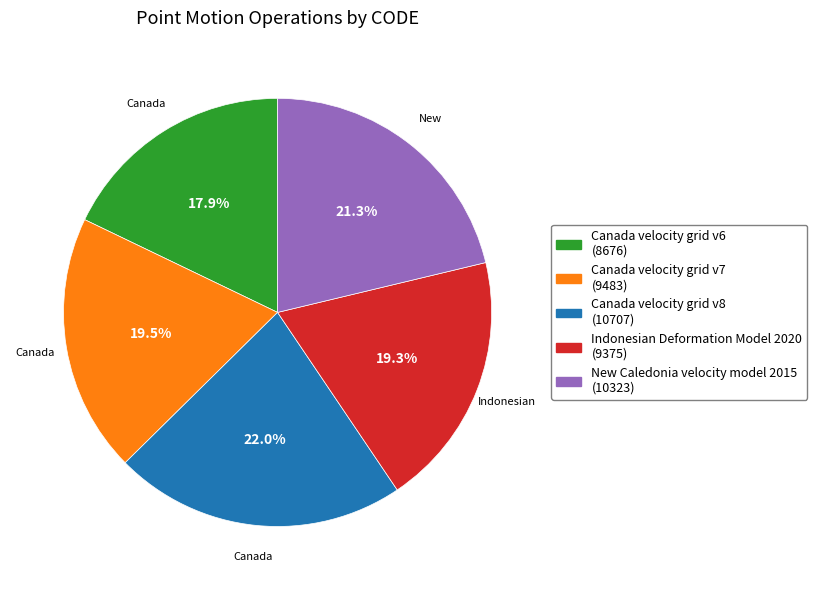

Do New Caledonia velocity model 2015 and Canada velocity grid v6 together represent more than half of the pie?

No